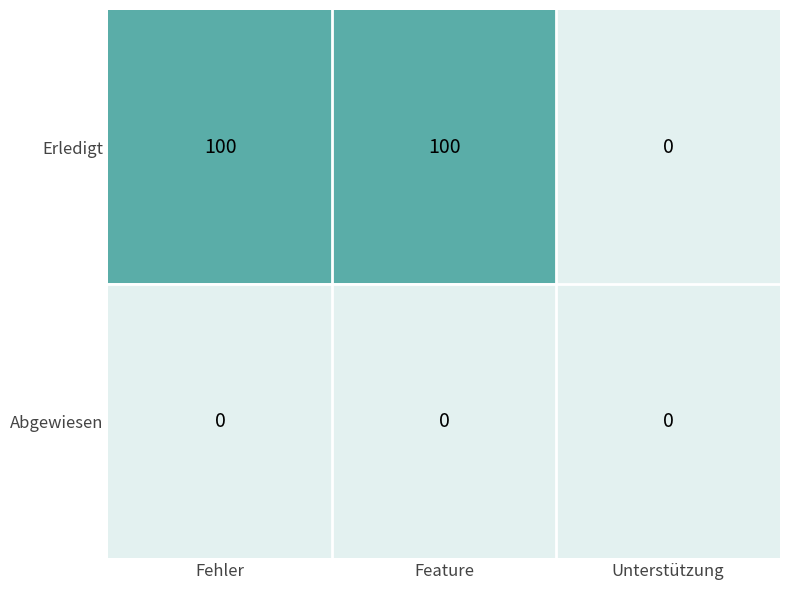

List the series in order of their overall mean, highest first.

Erledigt, Abgewiesen